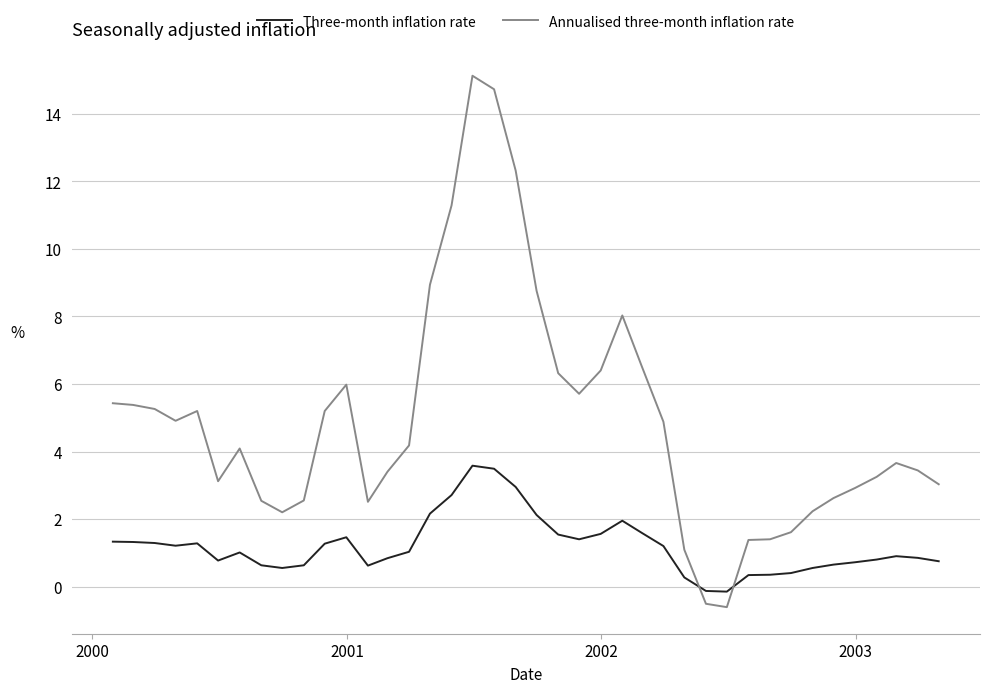

Which series has the largest total across all categories?

Annualised three-month inflation rate